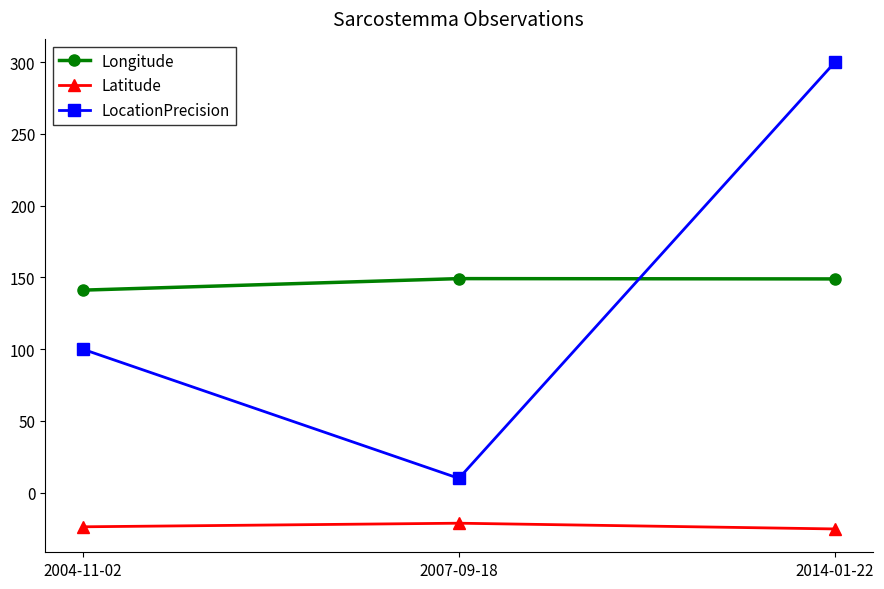

What is the total value across all series at 2014-01-22?

423.7